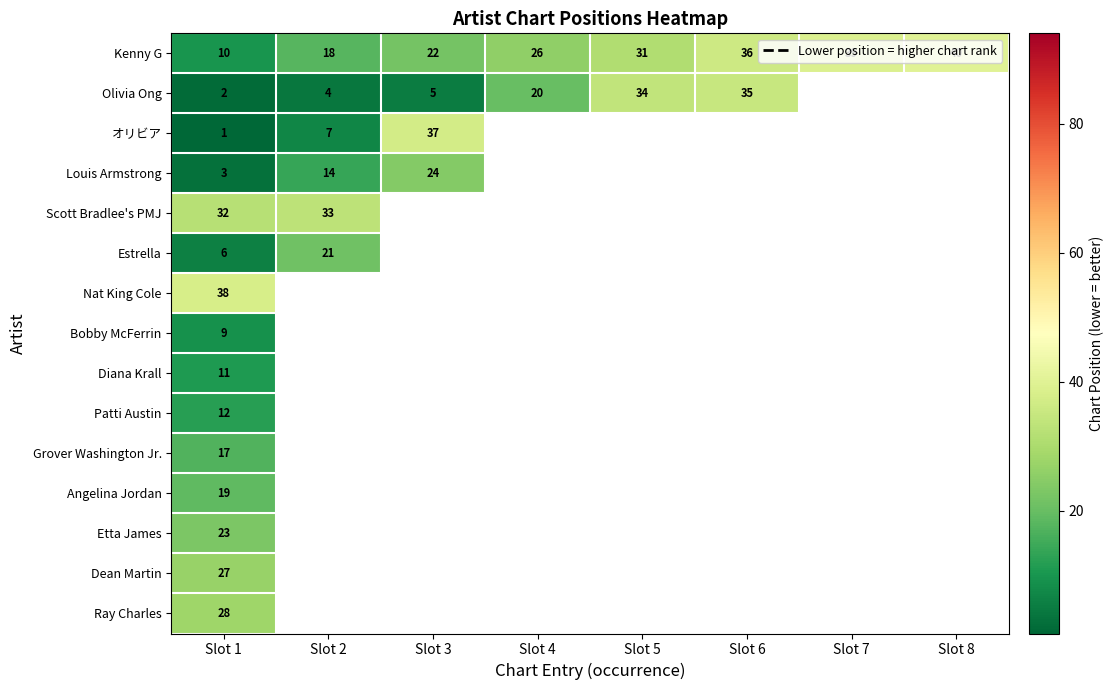

List the labels in order of Kenny G value, smallest first.

Slot 1, Slot 2, Slot 3, Slot 4, Slot 5, Slot 6, Slot 7, Slot 8